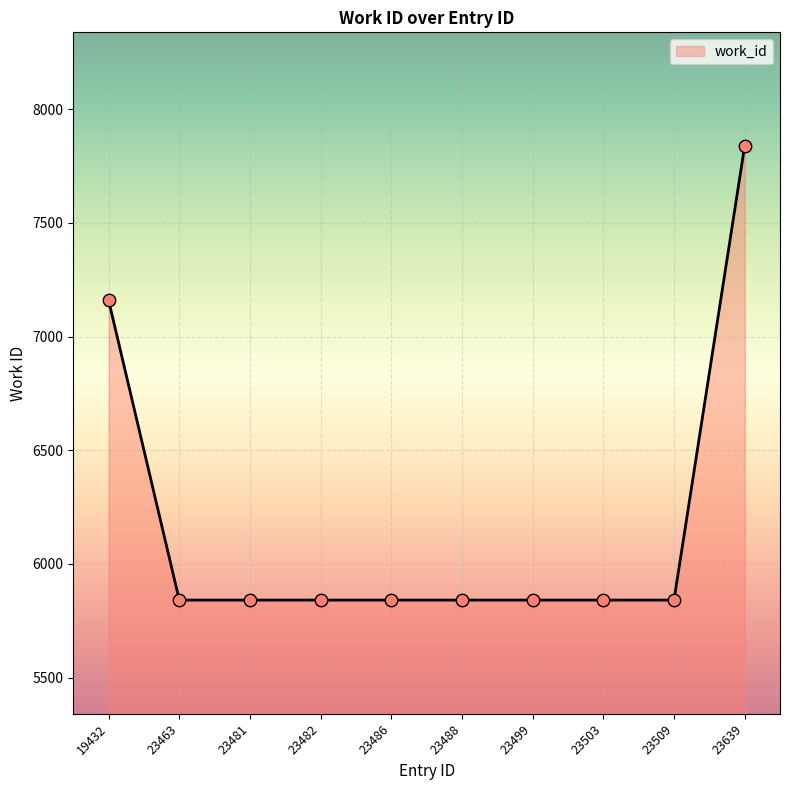

Approximately how many times larger is the value at 23503 compared to 23499?

1.0